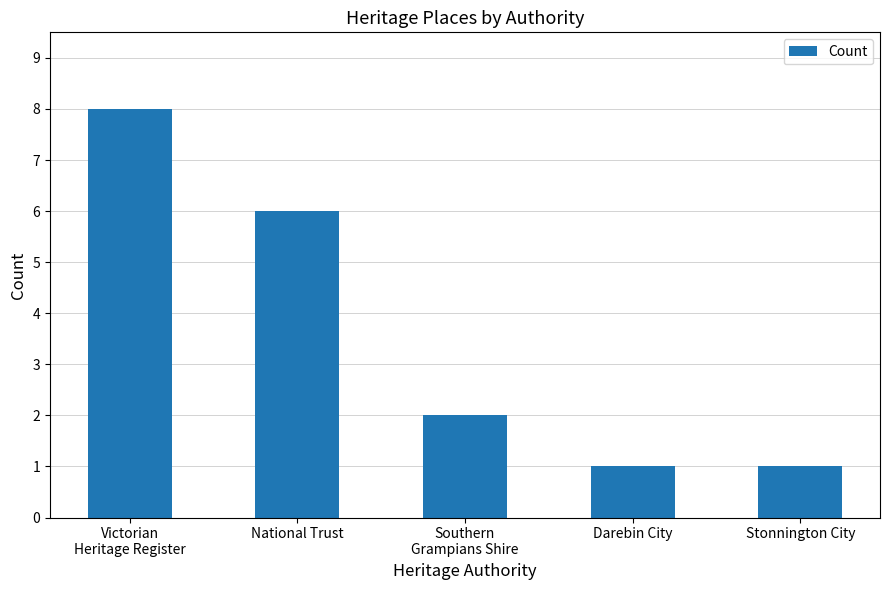

Does the chart contain stacked bars?

No